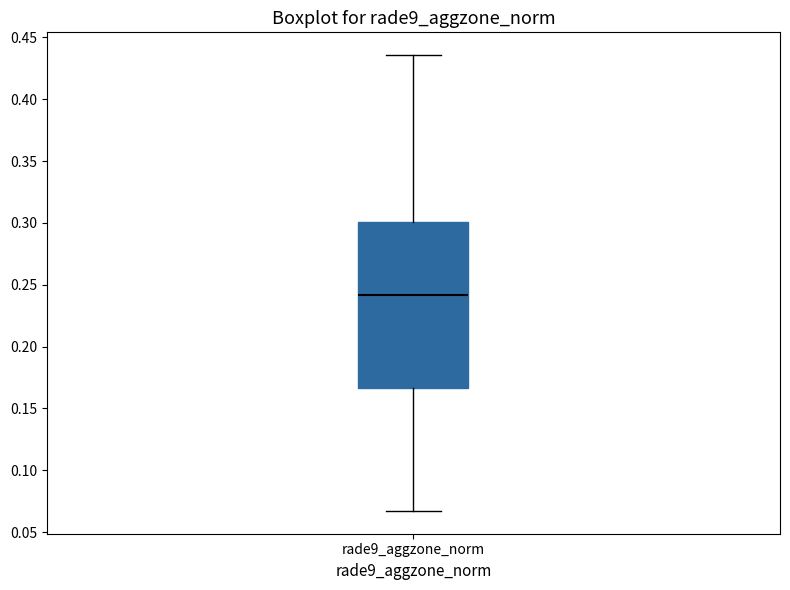

Where does the lower whisker of the box for rade9_aggzone_norm end on the y-axis? The values are not printed on the chart, so give them approximately, as read against the axis.

0.065